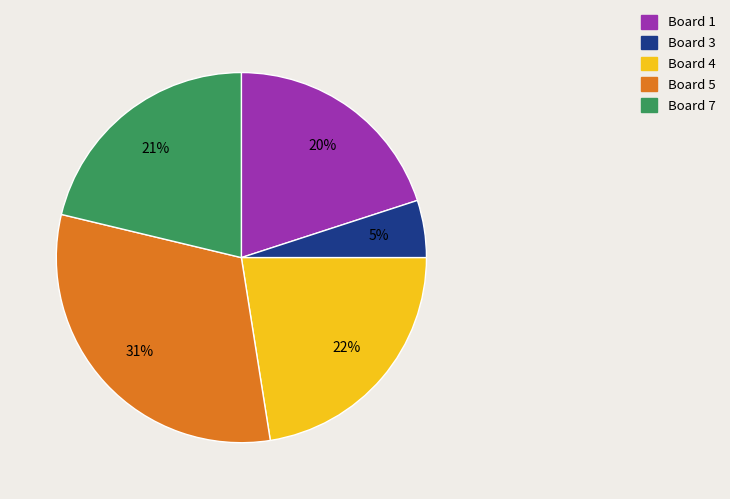

To the nearest percent, what is the difference between the largest and smallest slice percentages?

26%